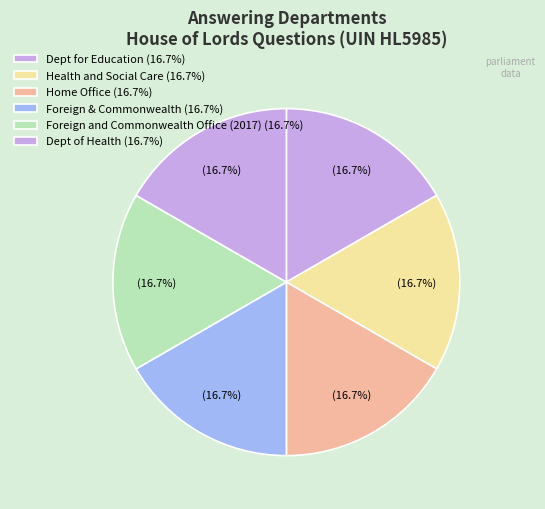

Is there any slice that represents more than half of the pie?

No